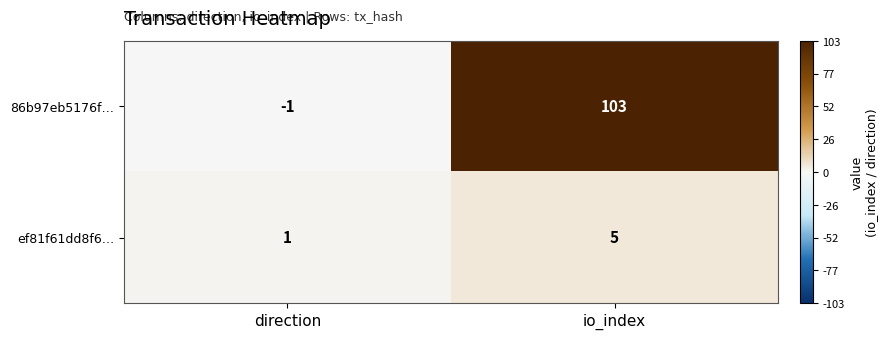

Rank the series at direction from lowest to highest value.

86b97eb5176f…, ef81f61dd8f6…